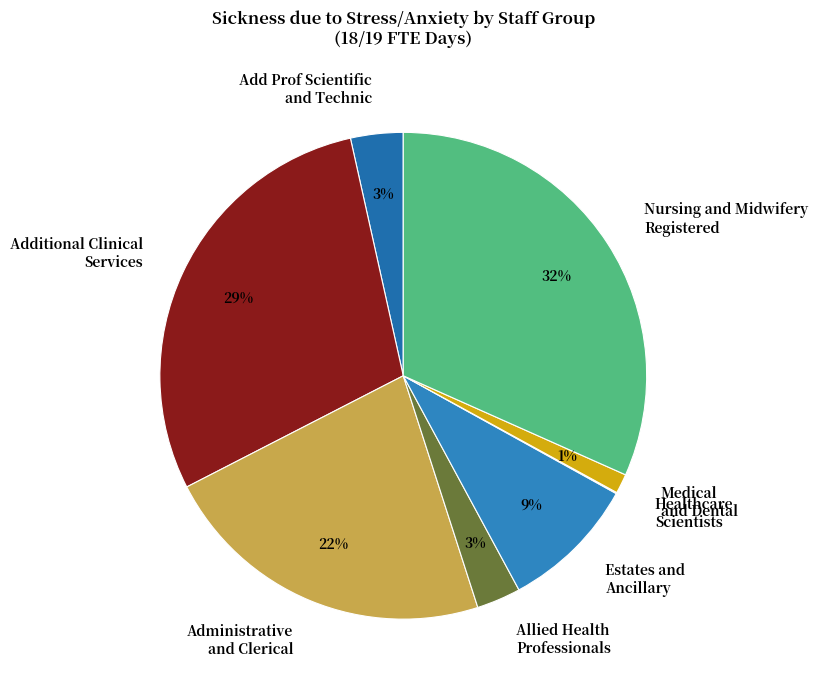

True or false: Add Prof Scientific and Technic accounts for 3% of the total.

True